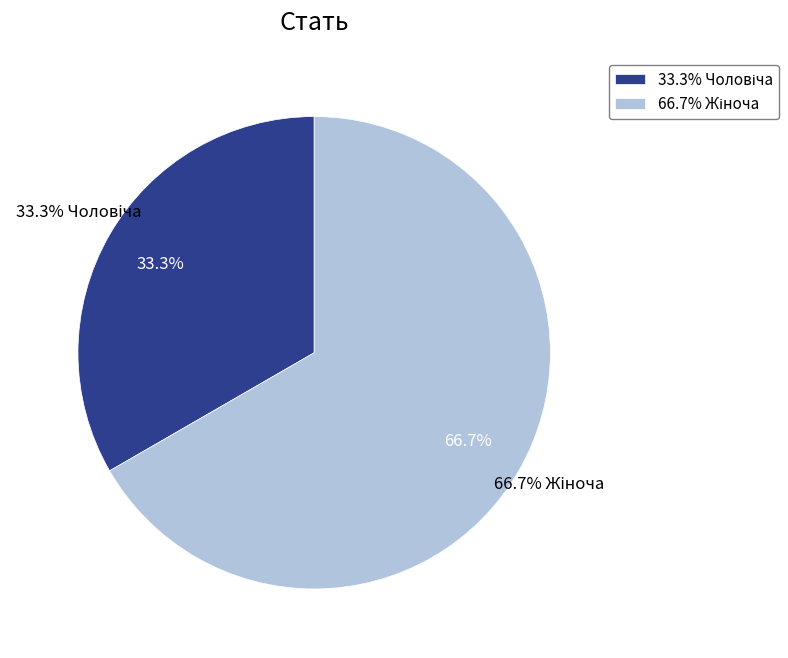

Which has a higher value, Жіноча or Чоловіча?

Жіноча